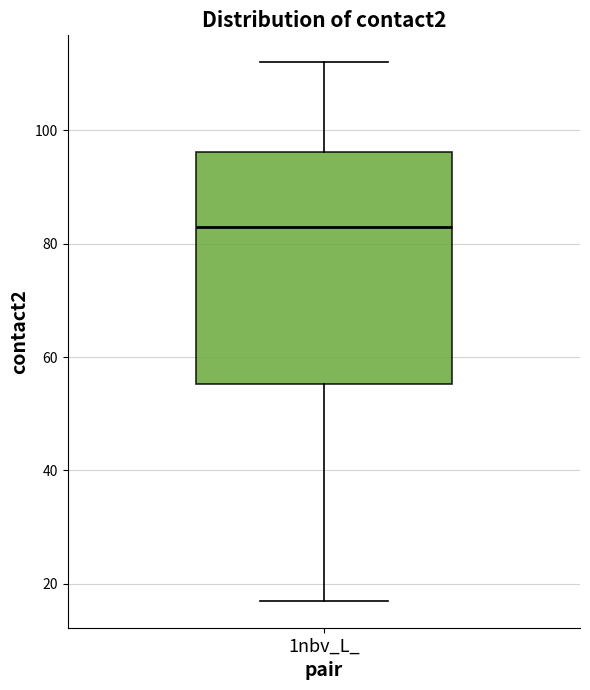

Where does the lower whisker of the box for 1nbv_L_ end on the y-axis? The values are not printed on the chart, so give them approximately, as read against the axis.

18